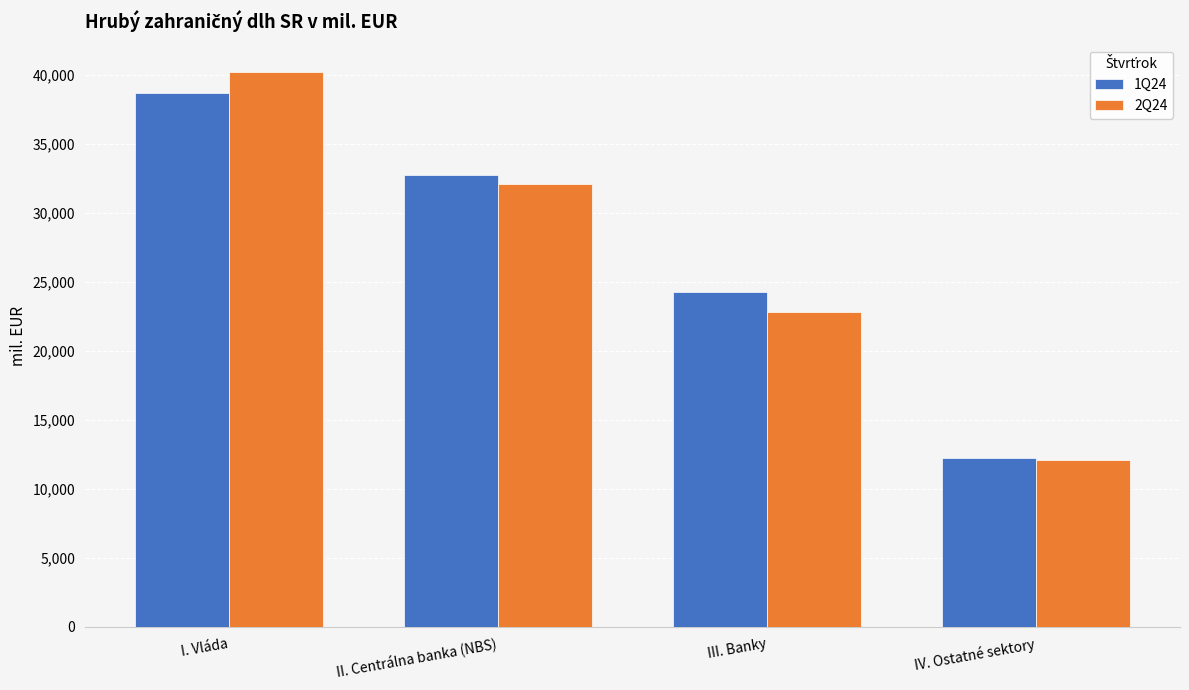

Reading left to right, transcribe all the data shown in this chart.

1Q24: 38705.1	32718.8	24249.4	12205.0
2Q24: 40163.0	32114.6	22843.8	12127.6